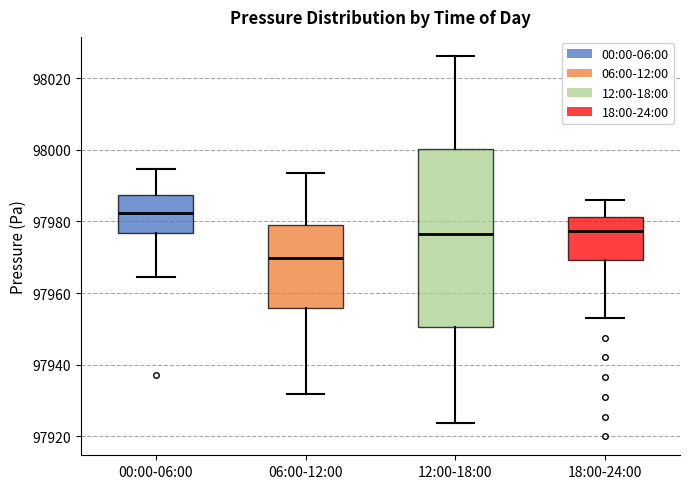

Comparing the boxes themselves (not the whiskers), which one is the tallest?

12:00-18:00